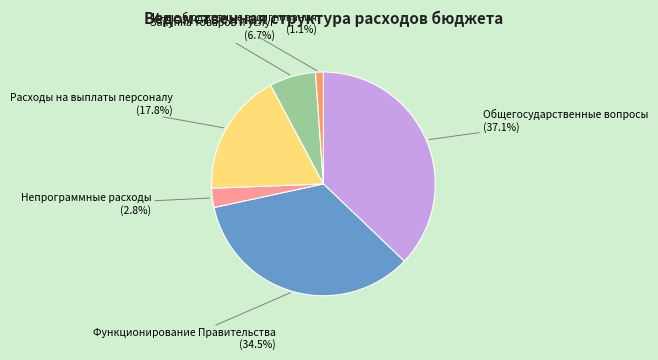

Rank the categories by value from highest to lowest.

Общегосударственные вопросы, Функционирование Правительства, Расходы на выплаты персоналу, Закупка товаров и услуг, Непрограммные расходы, Иные бюджетные ассигнования